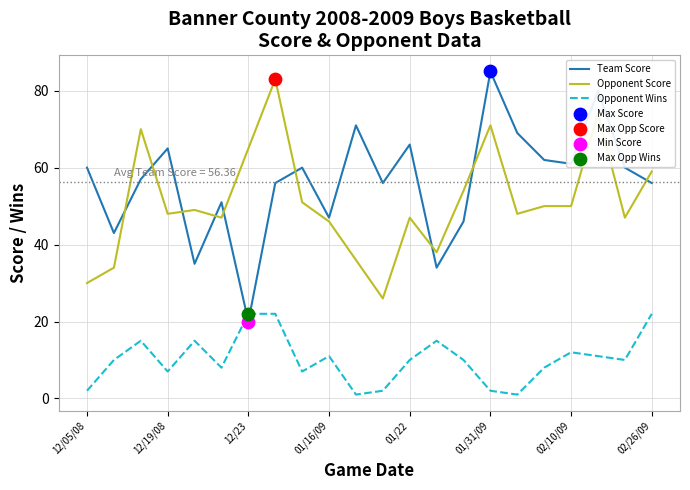

What is the minimum value for Opponent Score?

26